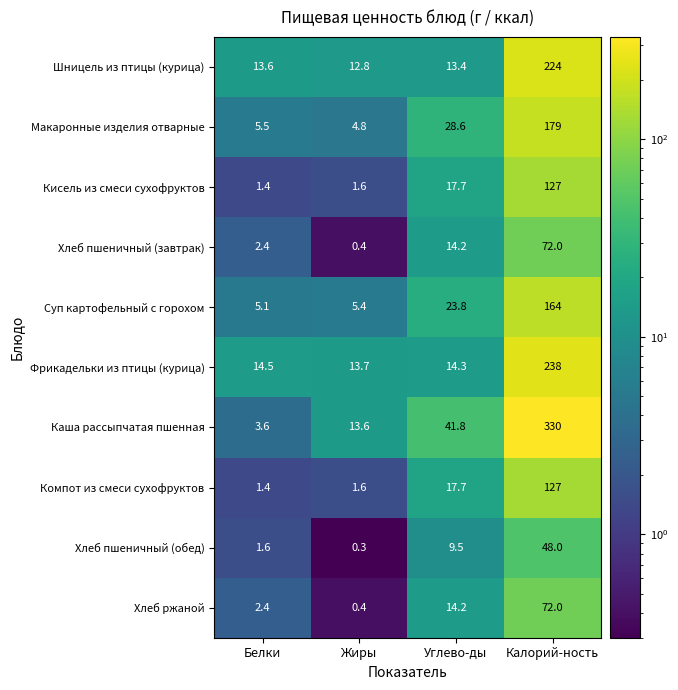

What is the difference between the second highest and second lowest values in the Суп картофельный с горохом series?

18.4